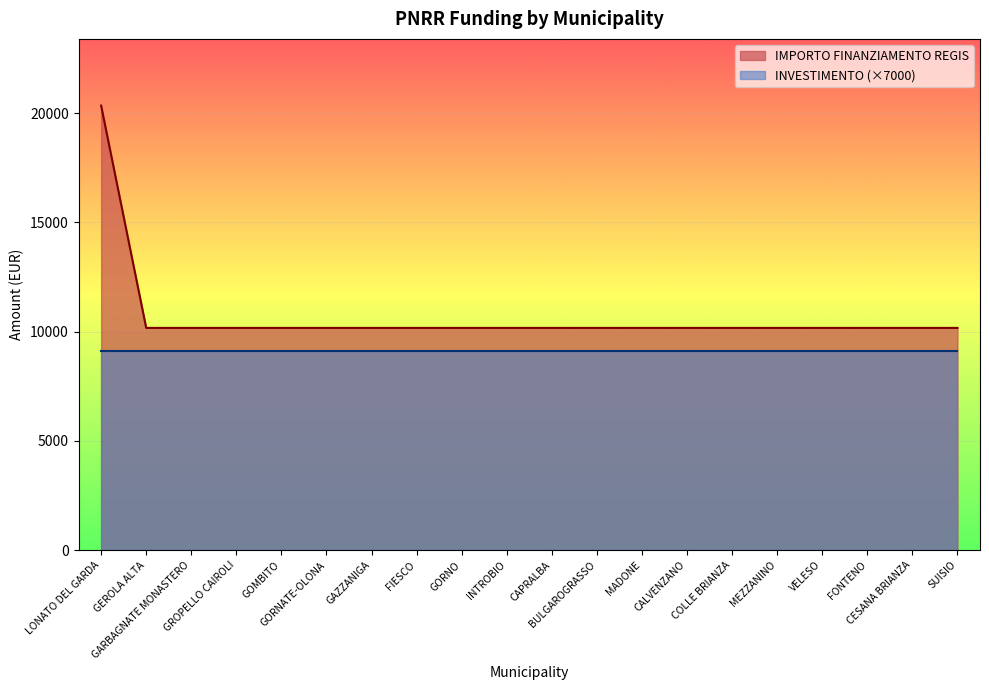

Reading right to left, transcribe all the data shown in this chart.

SUISIO=10172	CESANA BRIANZA=10172	FONTENO=10172	VELESO=10172	MEZZANINO=10172	COLLE BRIANZA=10172	CALVENZANO=10172	MADONE=10172	BULGAROGRASSO=10172	CAPRALBA=10172	INTROBIO=10172	GORNO=10172	FIESCO=10172	GAZZANIGA=10172	GORNATE-OLONA=10172	GOMBITO=10172	GROPELLO CAIROLI=10172	GARBAGNATE MONASTERO=10172	GEROLA ALTA=10172	LONATO DEL GARDA=20344